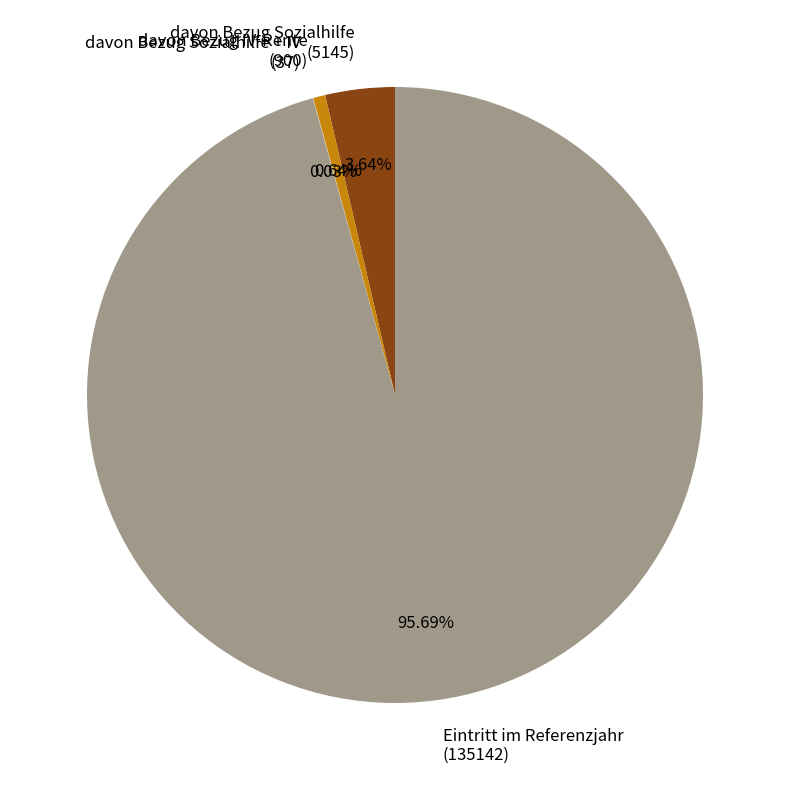

Which slice represents more than half of the pie?

Eintritt im Referenzjahr (135142)